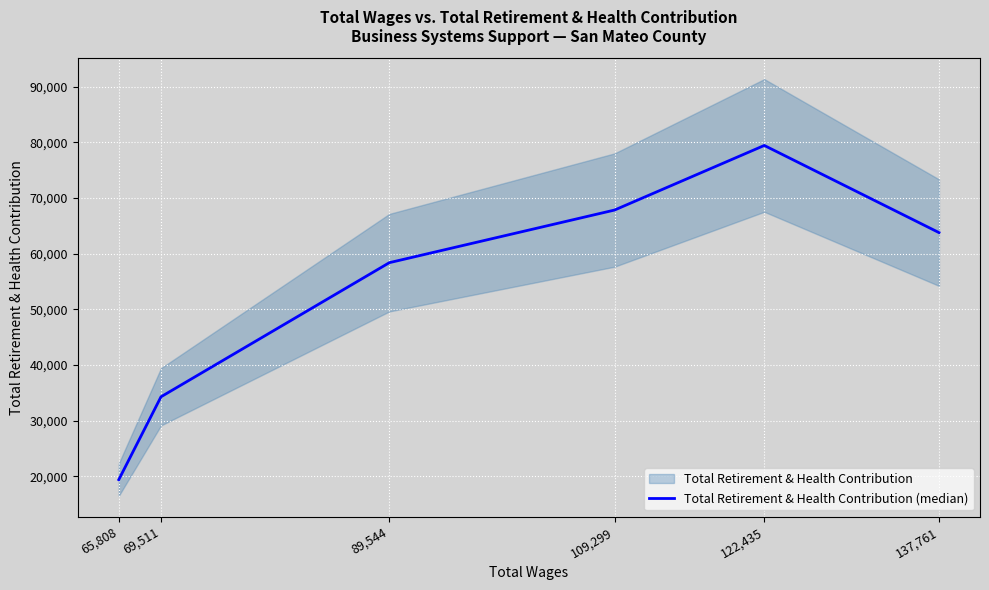

Which label corresponds to the largest value in the chart?

122,435